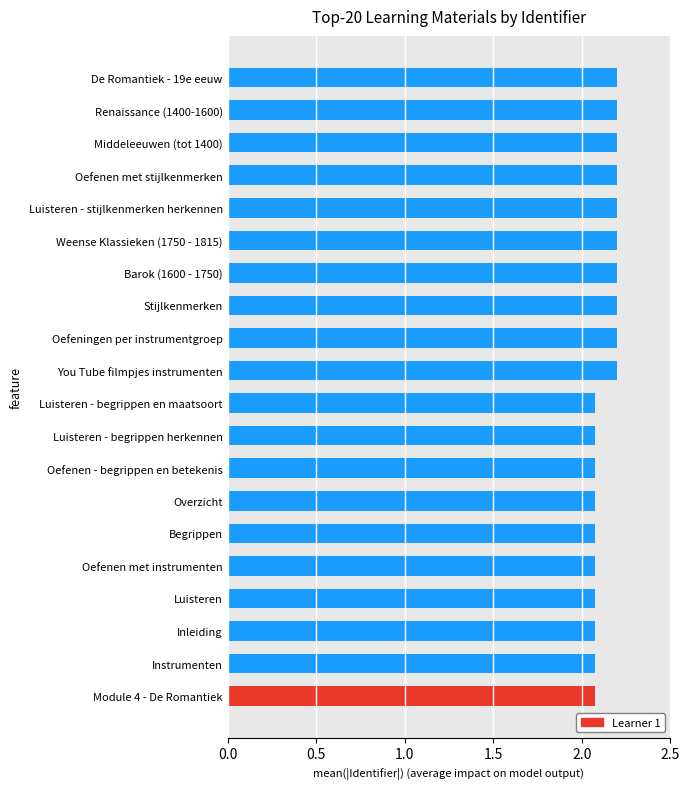

What is the sum of all values?

42.7